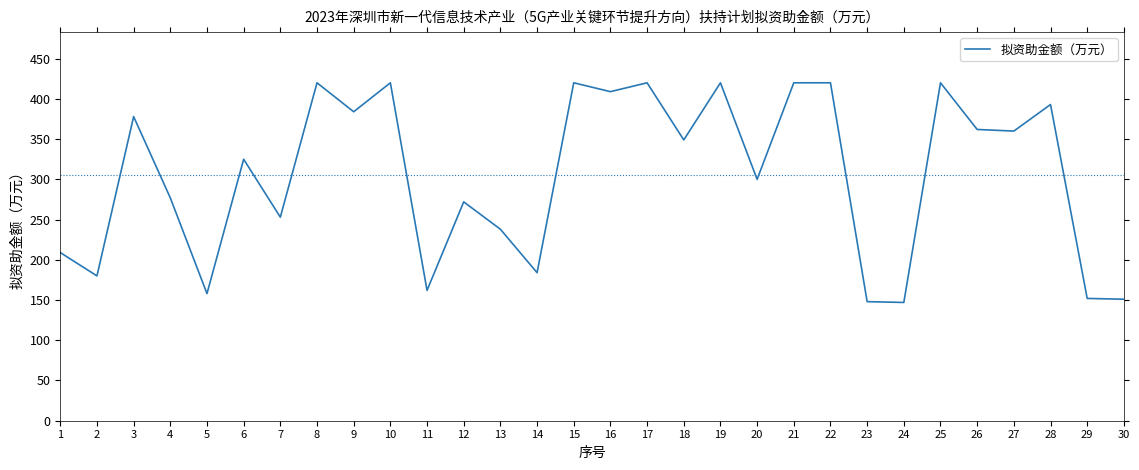

True or false: there are more than 1 points higher than both neighbors.

True